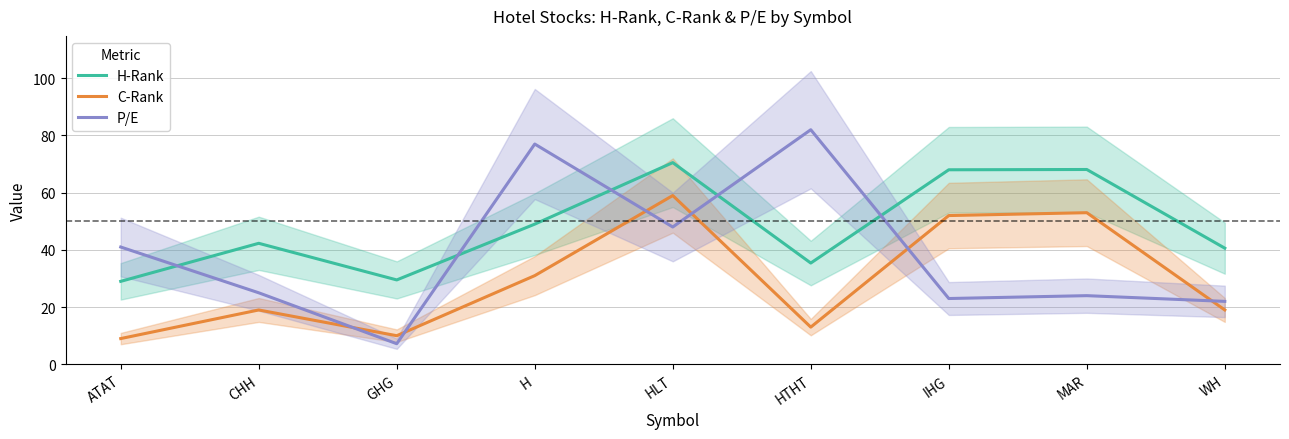

At which label does C-Rank first exceed 19?

H